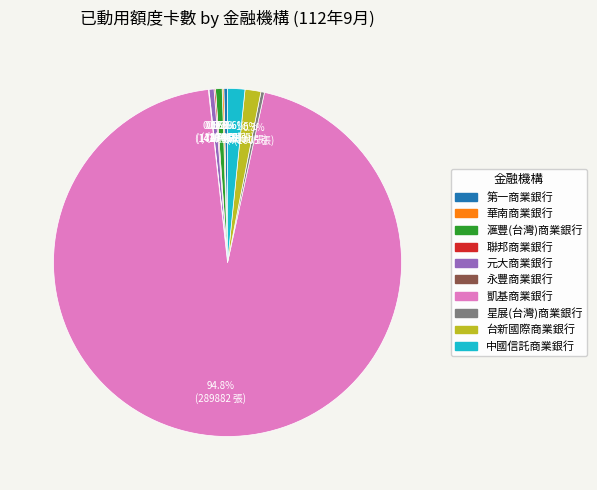

To the nearest percent, what is the difference between the 星展(台灣)商業銀行 and 台新國際商業銀行 slice percentages?

1%